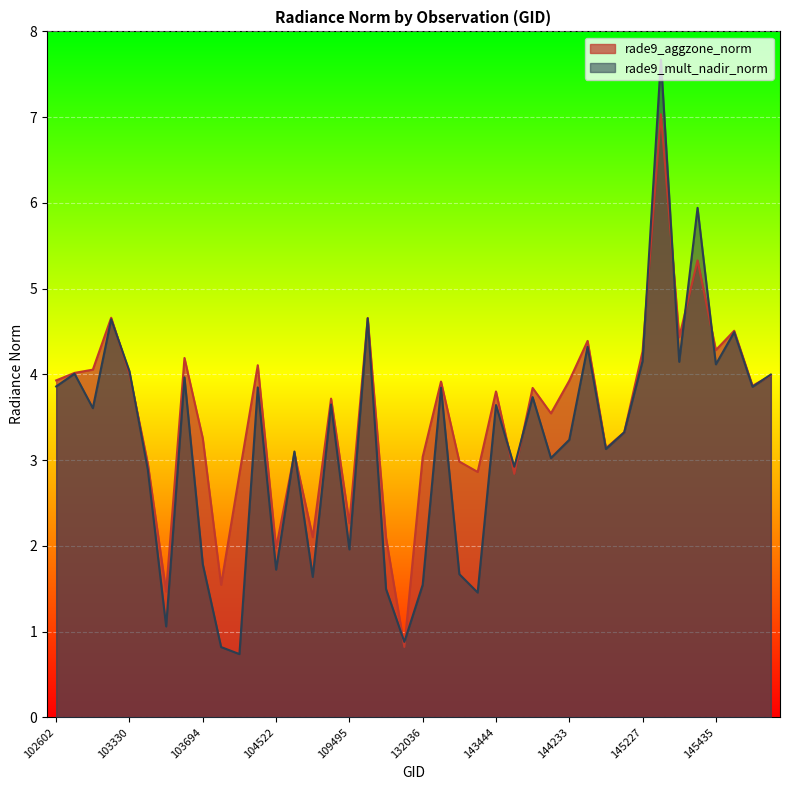

Between 103448 and 144221, which series saw the biggest shift?

rade9_aggzone_norm